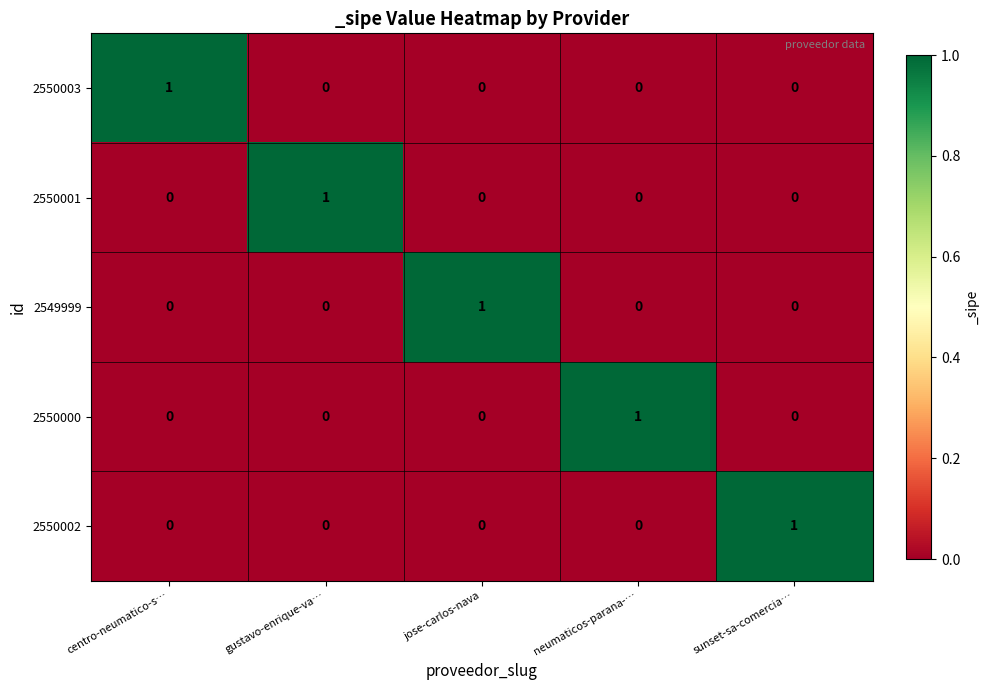

Which category has the highest value in the 2550003 series?

centro-neumatico-s…